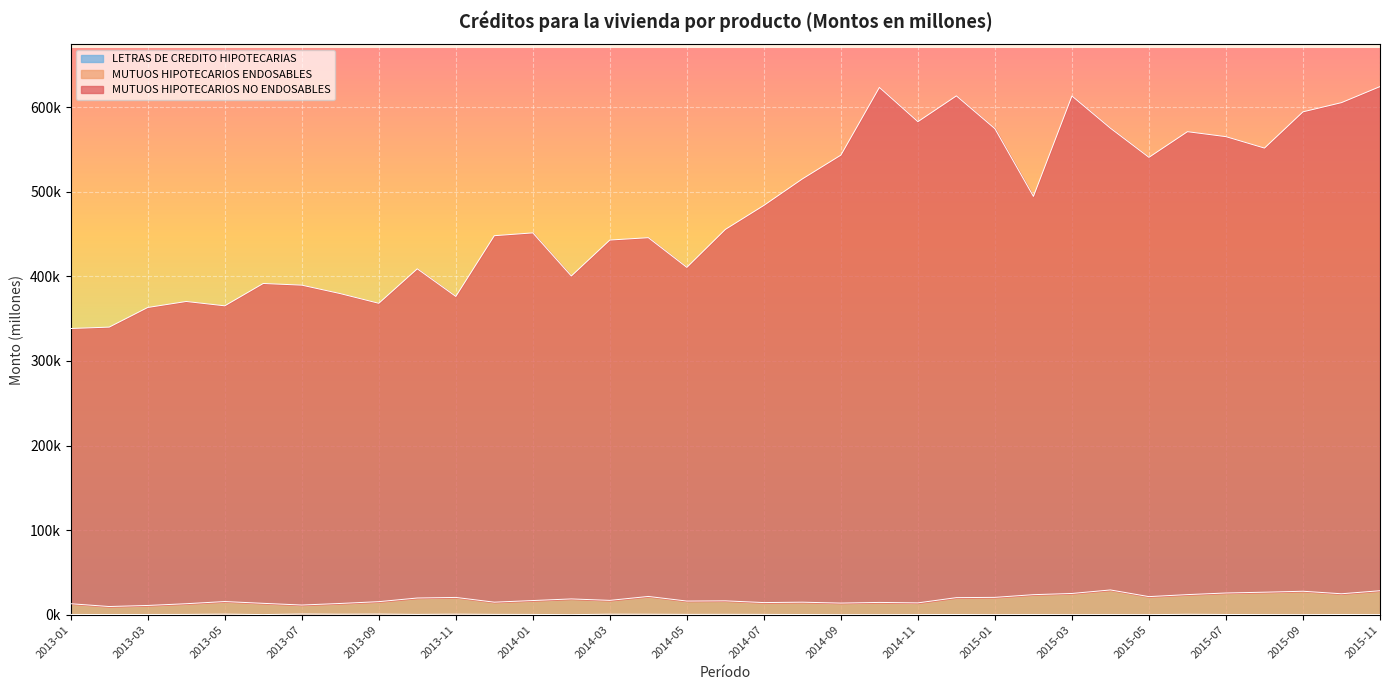

Reading left to right, transcribe all the data shown in this chart.

MUTUOS HIPOTECARIOS NO ENDOSABLES: 338349.4	339983.4	363193.9	370288.6	365156.0	391580.9	389602.2	379604.7	368148.9	408918.2	376254.2	448074.1	451393.7	400410.3	442930.5	445721.1	410613.0	455503.5	483863.6	515199.6	543331.0	623381.6	582877.8	613393.9	574576.9	494532.0	613265.1	575161.6	540702.8	571051.7	565174.4	551659.7	594514.8	605401.9	624351.4
MUTUOS HIPOTECARIOS ENDOSABLES: 12924.8	9617.4	10878.1	12928.4	15506.3	13387.1	11385.7	13232.4	15361.4	19685.8	20381.5	14762.3	16686.7	18603.4	16891.7	21531.8	16067.9	16340.1	14282.9	14733.2	13685.1	14463.1	13924.7	20129.0	20450.6	23637.4	25045.2	29208.4	21327.7	23699.9	25616.5	26543.5	27680.7	24700.3	28294.0
LETRAS DE CREDITO HIPOTECARIAS: 270.0	143.8	227.3	268.6	635.2	89.2	771.7	527.6	690.3	302.6	593.4	336.9	279.6	0.0	545.8	484.3	328.2	362.5	308.1	182.9	13.4	8.4	117.1	204.2	0.0	118.6	9.0	77.6	0.0	418.6	220.1	90.5	0.0	188.1	60.0